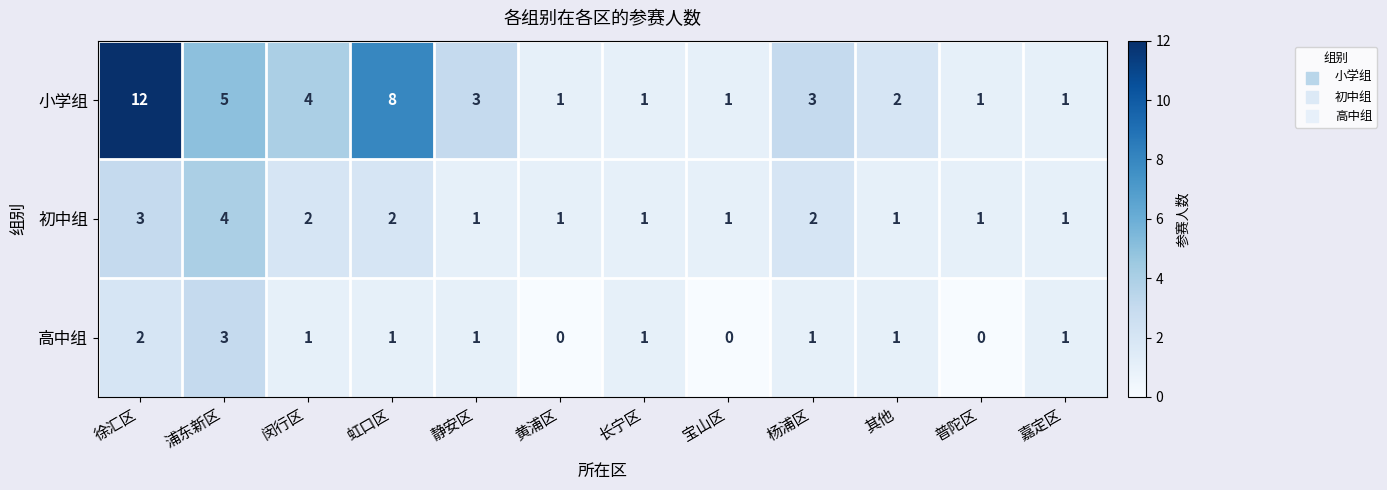

At which label does 高中组 first exceed 1?

徐汇区